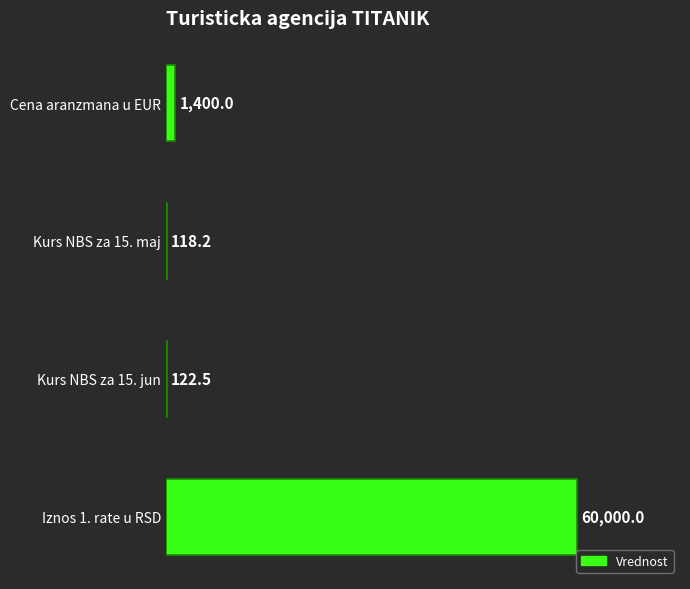

What is the maximum value shown in the chart?

60000.0